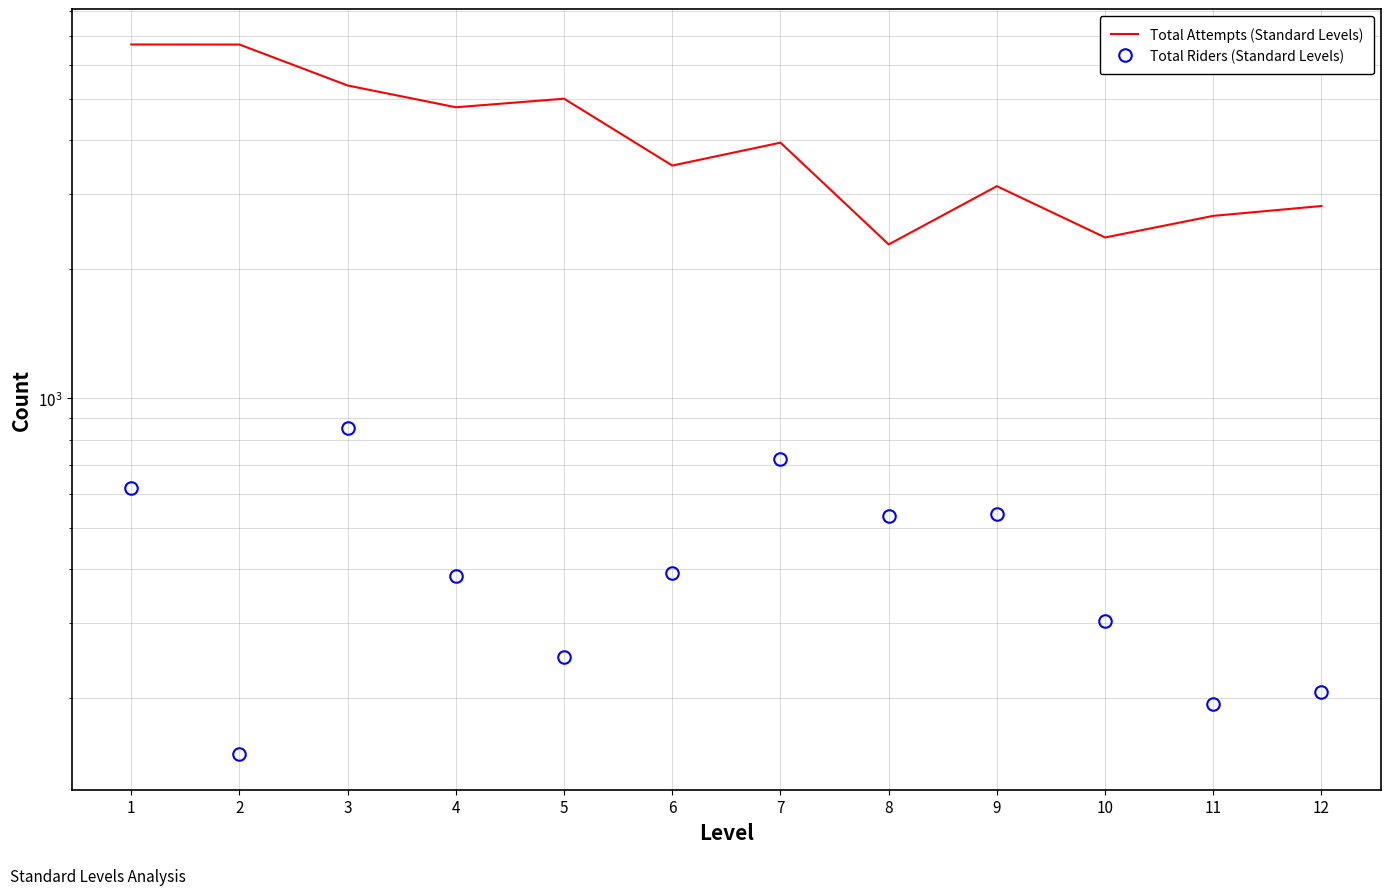

Reading right to left, what are all the values shown in this chart?

Total Attempts (Standard Levels): 2811	2666	2374	3127	2287	3950	3493	5002	4777	5369	6690	6692
Total Riders (Standard Levels): 207	194	302	537	532	724	392	250	386	852	148	619